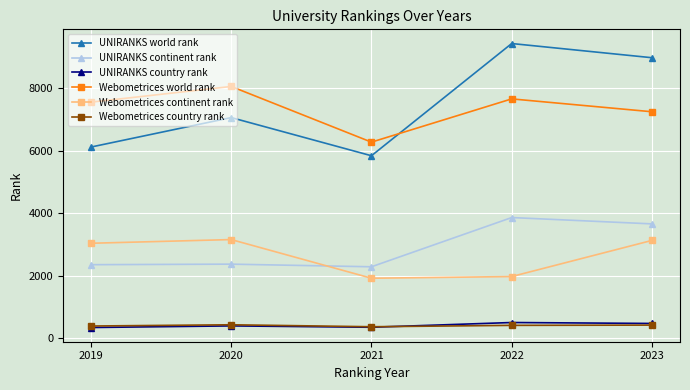

How many lines are shown in the chart?

6